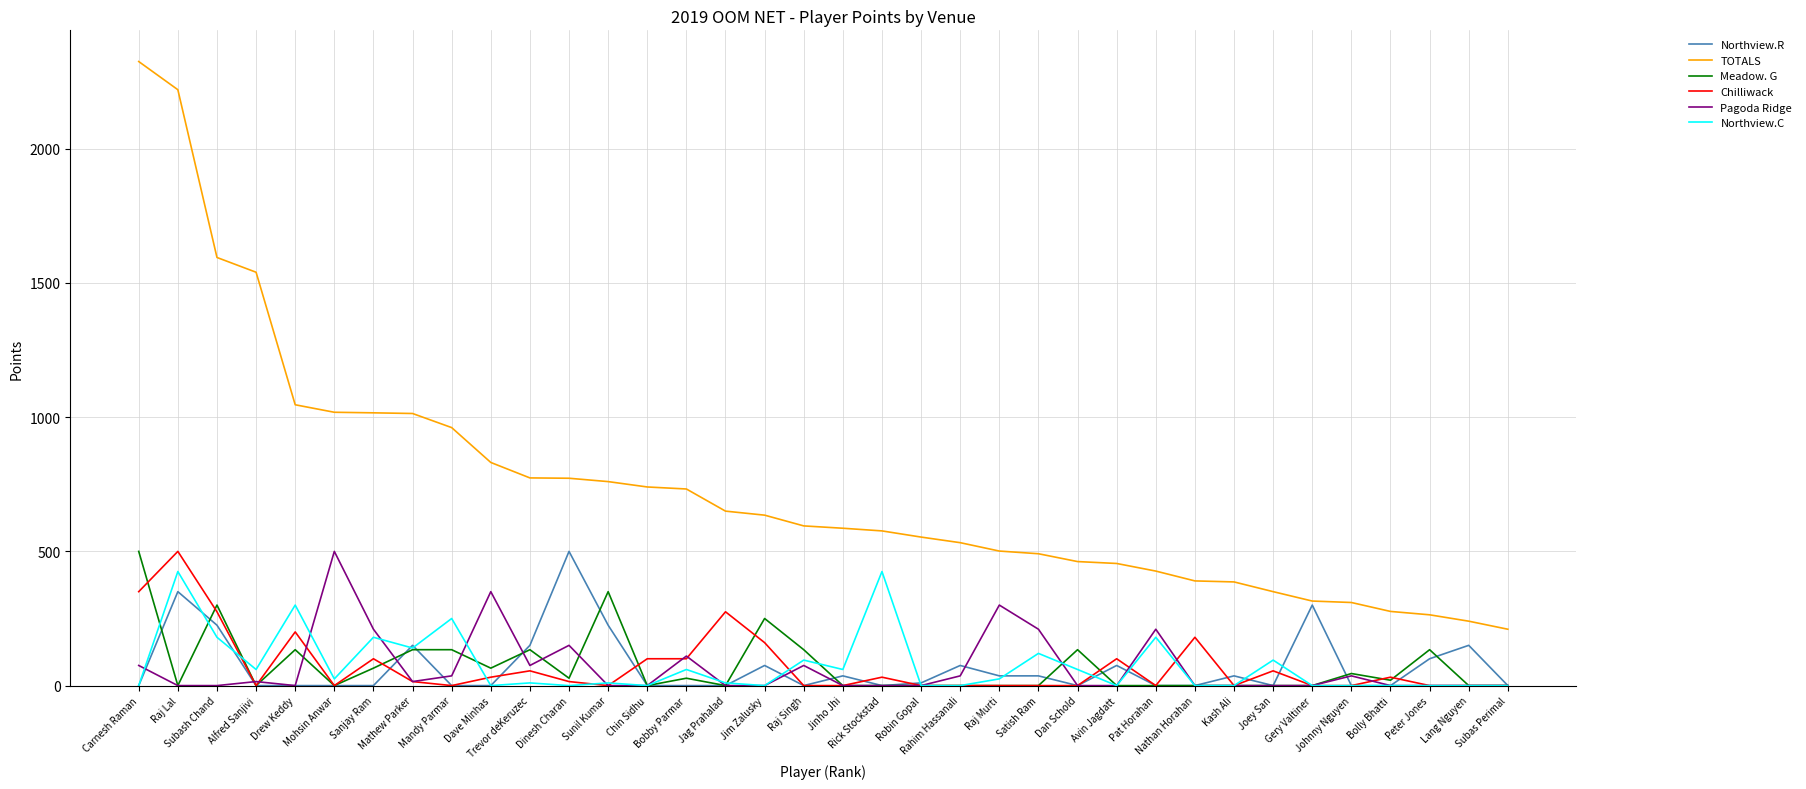

What is the average value of the Pagoda Ridge series?

66.8